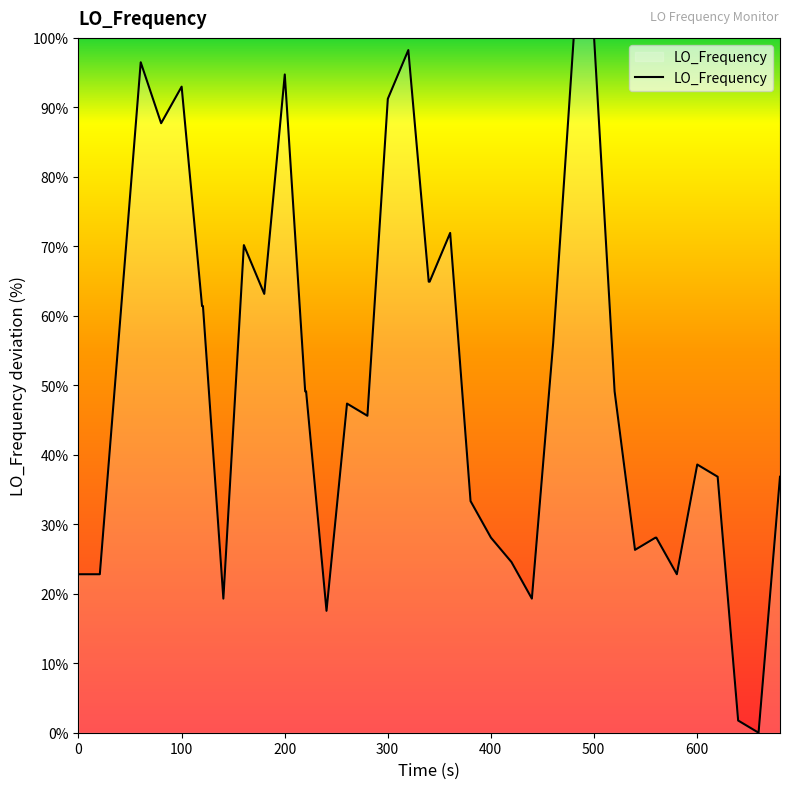

What is the difference between the maximum and minimum values?

100.0